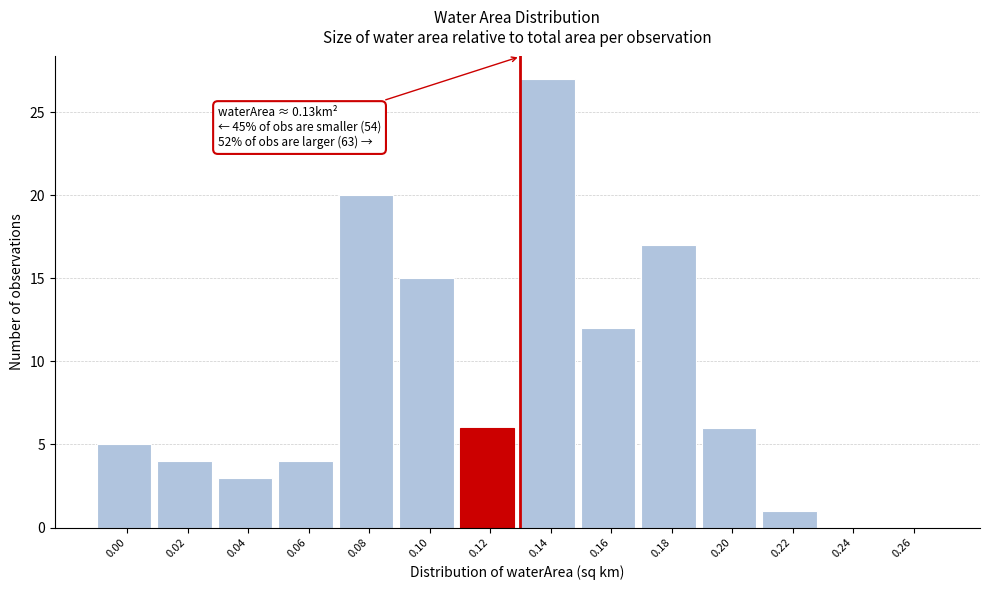

Reading right to left, extract all data points from this chart.

0.26=0	0.24=0	0.22=1	0.20=6	0.18=17	0.16=12	0.14=27	0.12=6	0.10=15	0.08=20	0.06=4	0.04=3	0.02=4	0.00=5